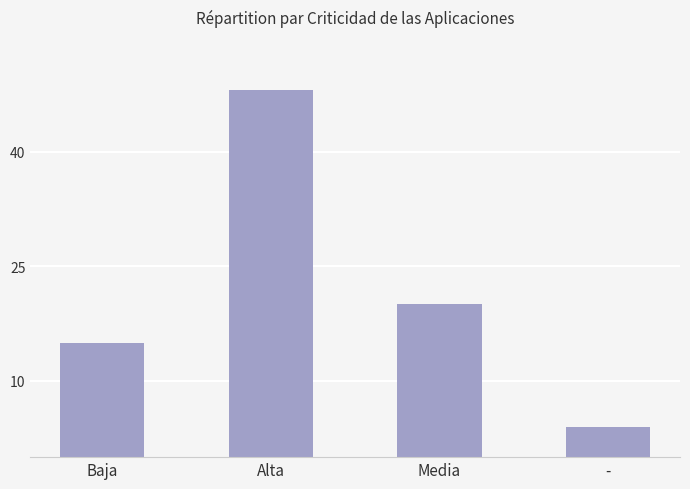

Rank the categories by value from highest to lowest.

Alta, Media, Baja, -